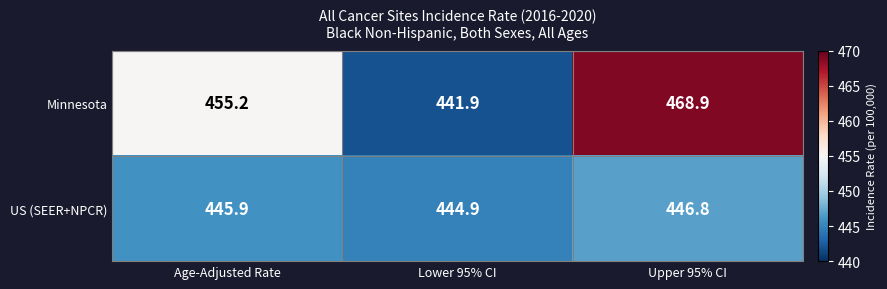

The value of US (SEER+NPCR) at Lower 95% CI is 444.9. True or false?

True